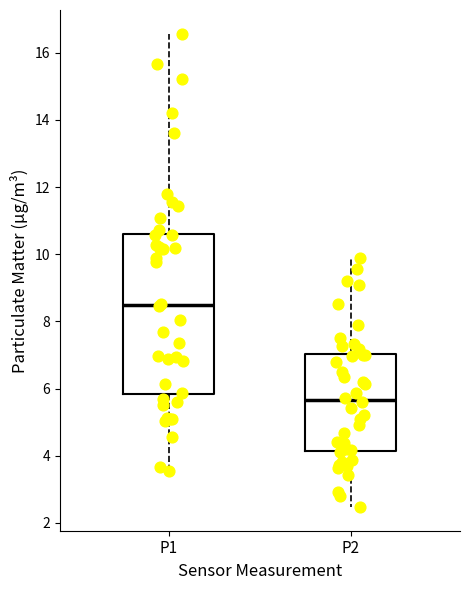

Reading left to right, transcribe this box plot: for each box, give where its median line is, the range the box spans, and where its two whiskers end, as read against the y-axis. The values are not printed on the chart, so give them approximately, as read against the axis.

P1: median 8.6, box 5.8 to 10.6, whiskers 3.6 to 16.6
P2: median 5.6, box 4.2 to 7.0, whiskers 2.4 to 10.0